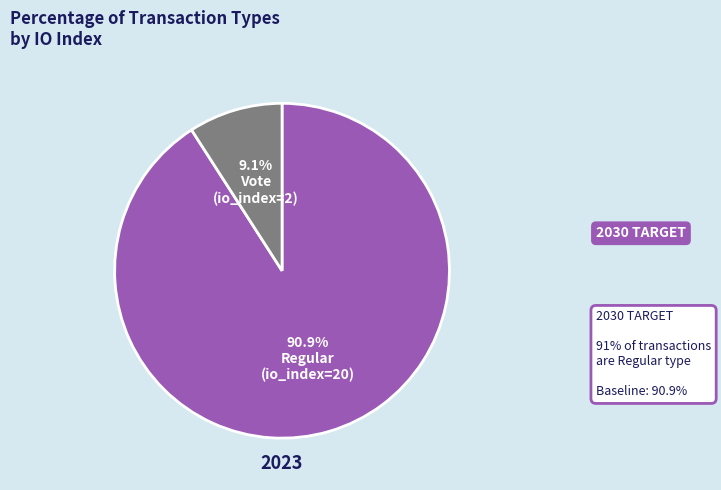

Which slice is the largest?

Regular